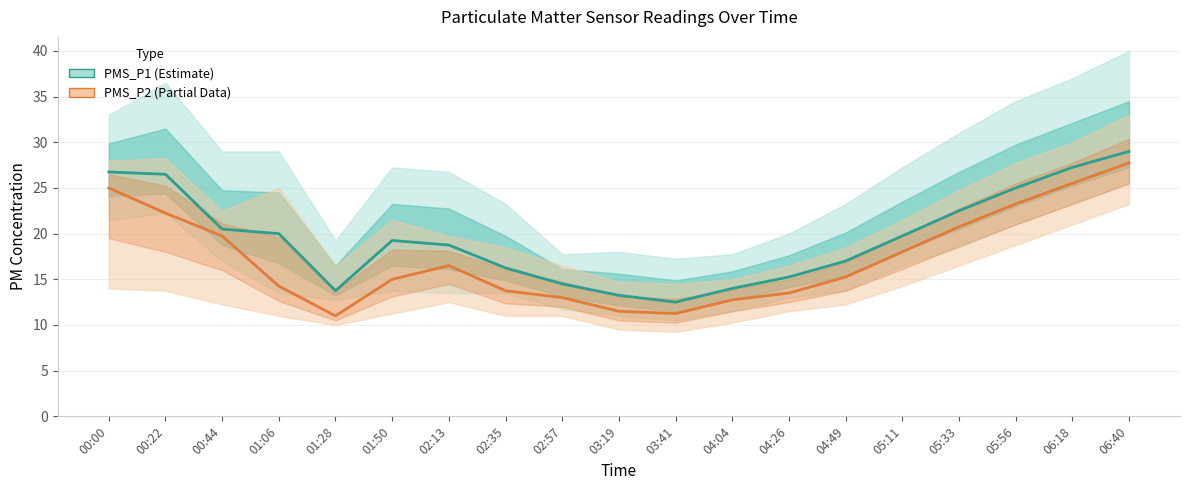

True or false: PMS_P2 (Partial Data) and PMS_P1 (Estimate) intersect in this chart.

False